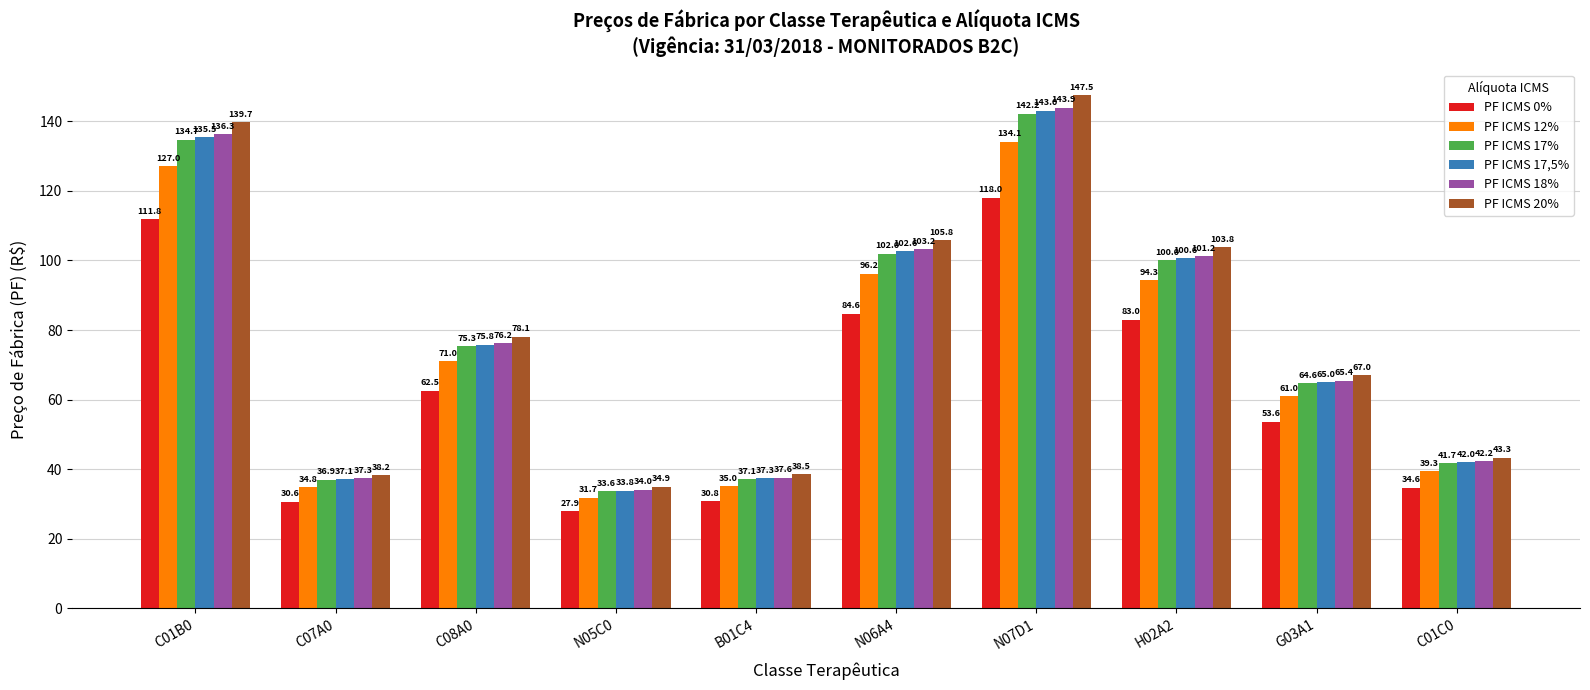

Which series changed the most between N07D1 and C01C0?

PF ICMS 20%